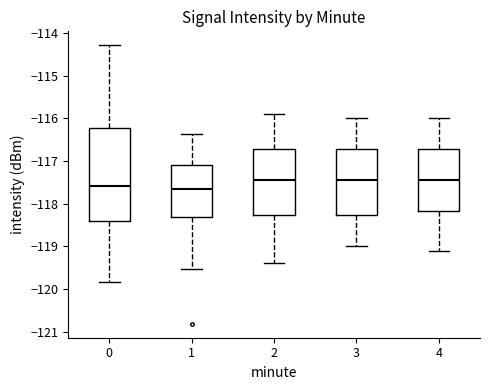

Reading left to right, transcribe this box plot: for each box, give where its median line is, the range the box spans, and where its two whiskers end, as read against the y-axis. The values are not printed on the chart, so give them approximately, as read against the axis.

0: median -117.6, box -118.4 to -116.2, whiskers -119.8 to -114.3
1: median -117.7, box -118.3 to -117.1, whiskers -119.5 to -116.4
2: median -117.4, box -118.3 to -116.7, whiskers -119.4 to -115.9
3: median -117.4, box -118.3 to -116.7, whiskers -119.0 to -116.0
4: median -117.4, box -118.2 to -116.7, whiskers -119.1 to -116.0